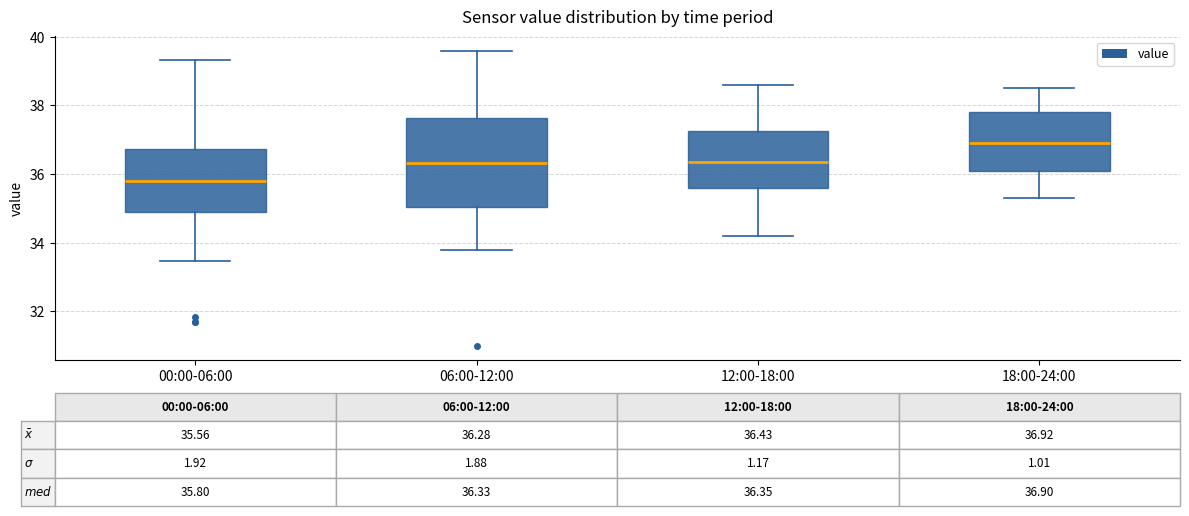

Comparing the boxes themselves (not the whiskers), which one is the tallest?

06:00-12:00